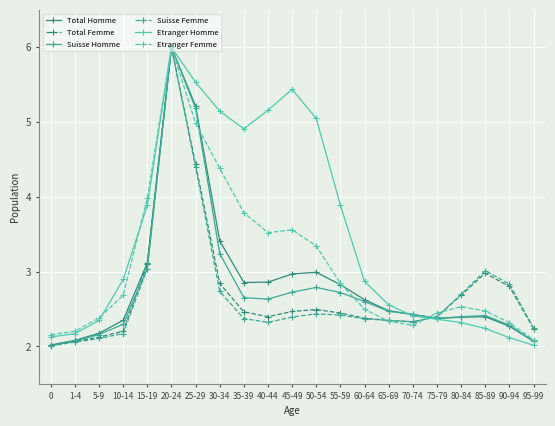

Which series changed the most between 30-34 and 95-99?

Etranger Homme